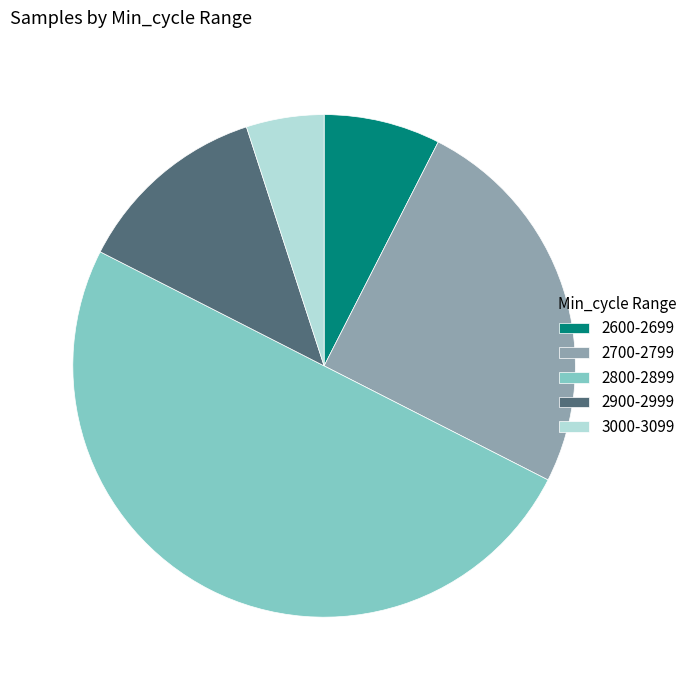

Between 2800-2899 and 2900-2999, which is larger?

2800-2899